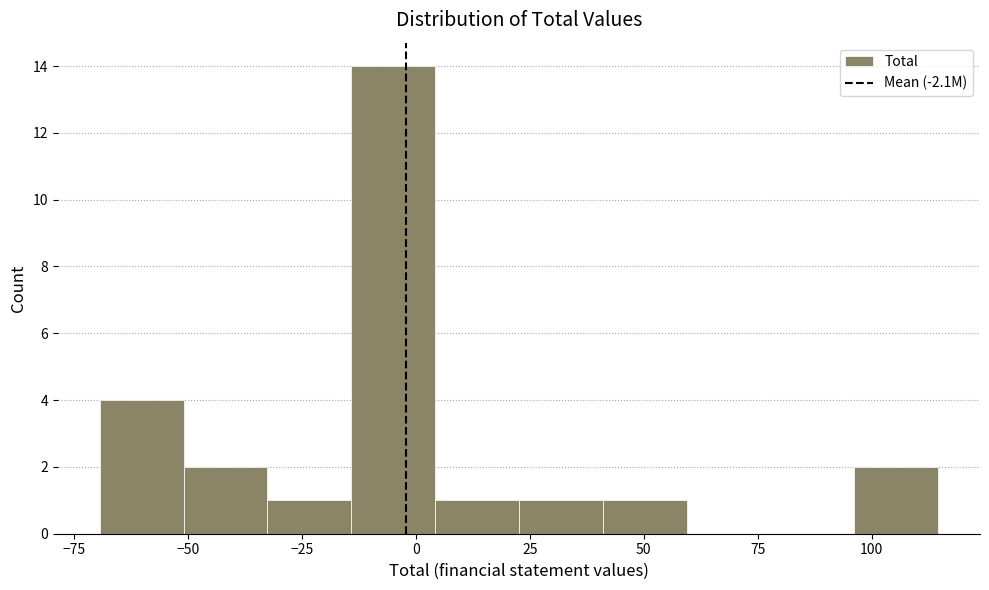

Read against the x-axis, roughly where is the centre of the tallest bar?

-5